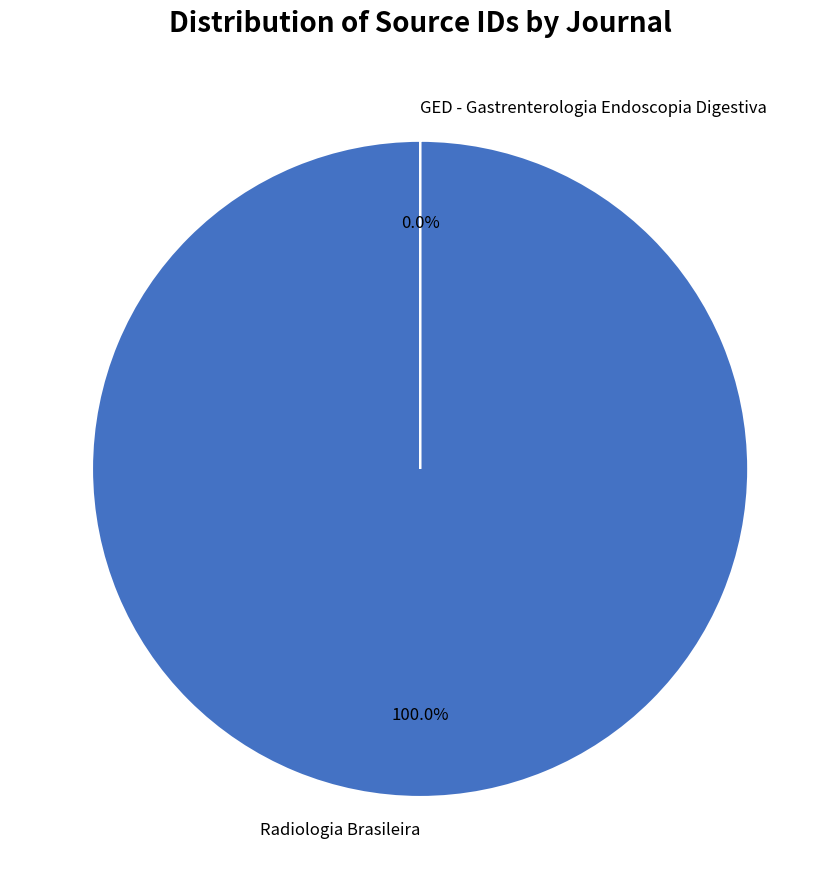

What percentage is the Radiologia Brasileira slice, to the nearest percent?

100%